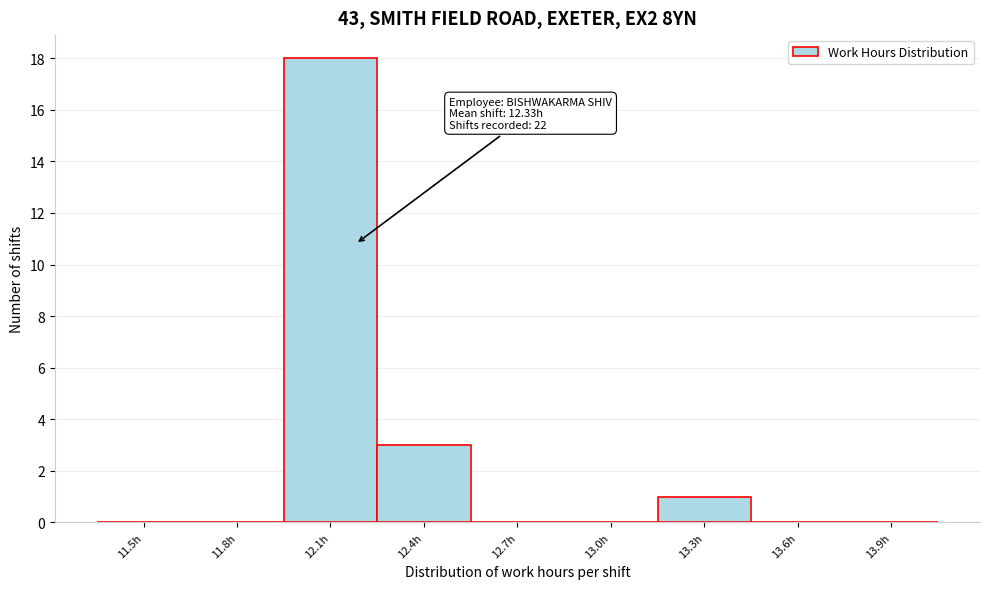

Reading left to right, what are all the values shown in this chart?

11.5h=0	11.8h=0	12.1h=18	12.4h=3	12.7h=0	13.0h=0	13.3h=1	13.6h=0	13.9h=0